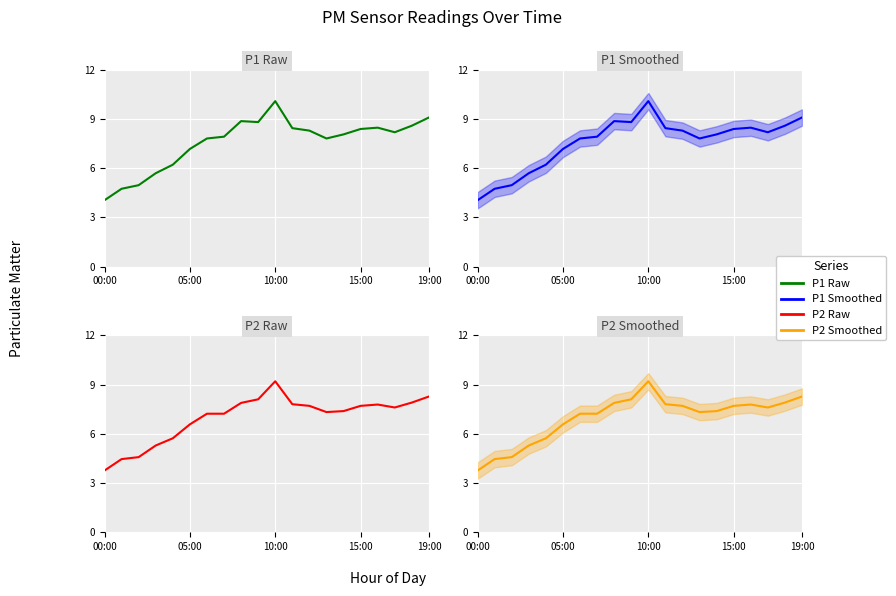

At which label does P1 Smoothed first exceed 8?

8